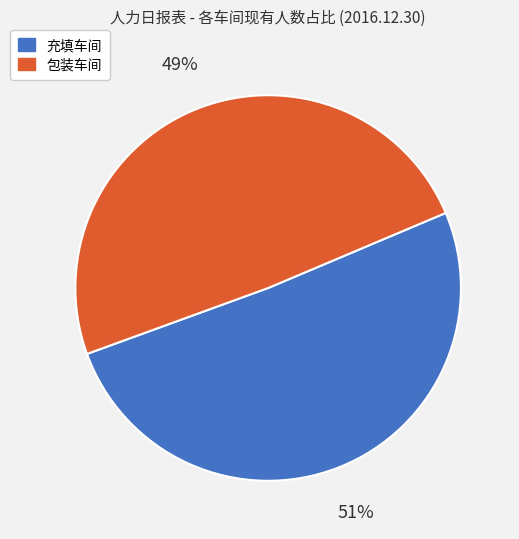

Count the number of slices in the pie.

2